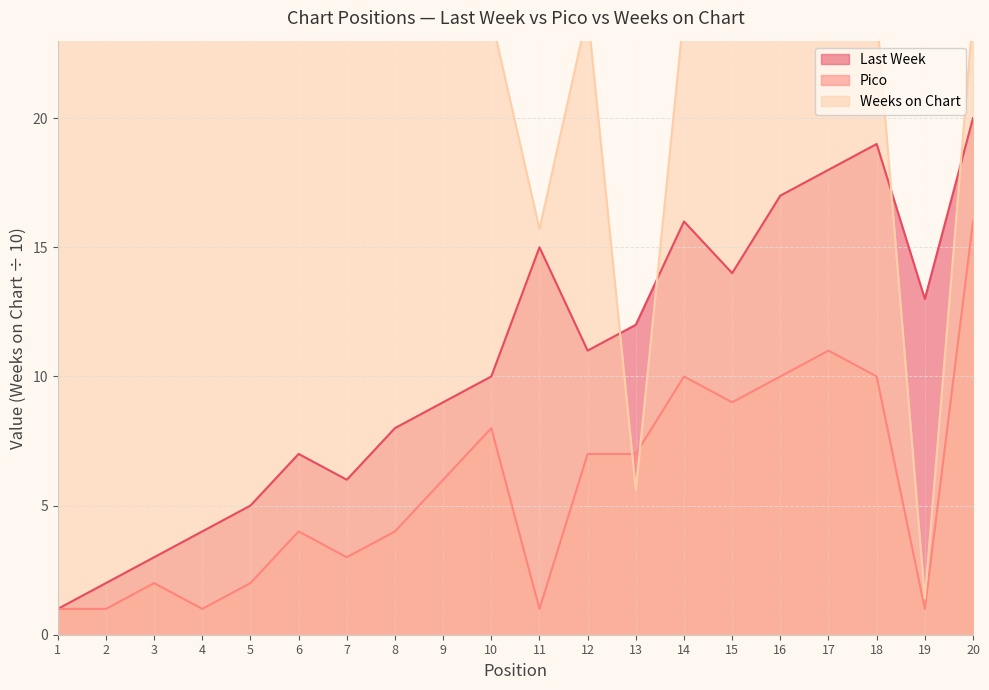

True or false: Last Week and Pico intersect in this chart.

False